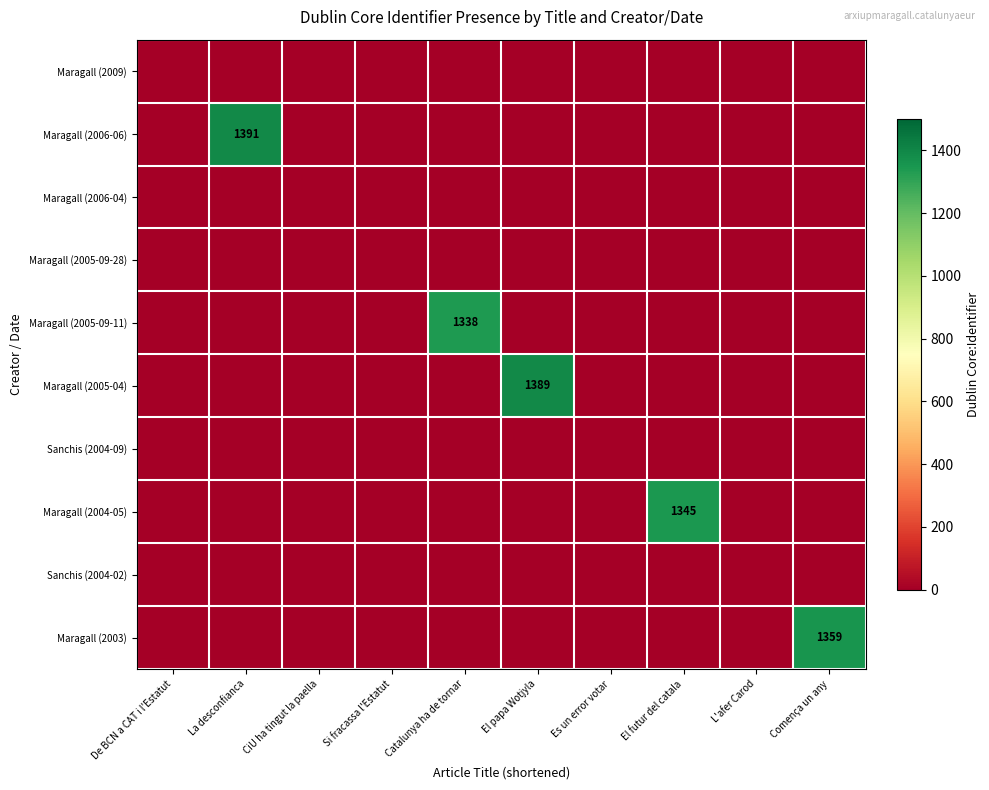

The Sanchis (2004-02) series shows 0 at El papa Wotjyla. True or false?

True